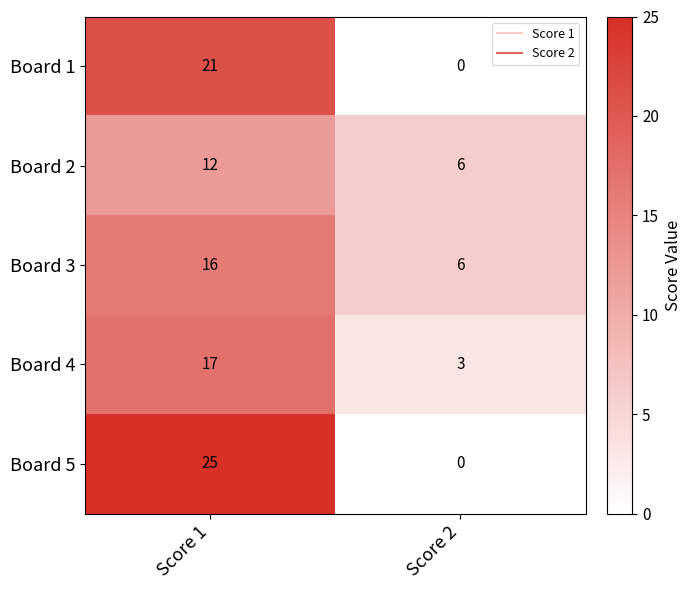

What is the sum of all Board 3 values?

22